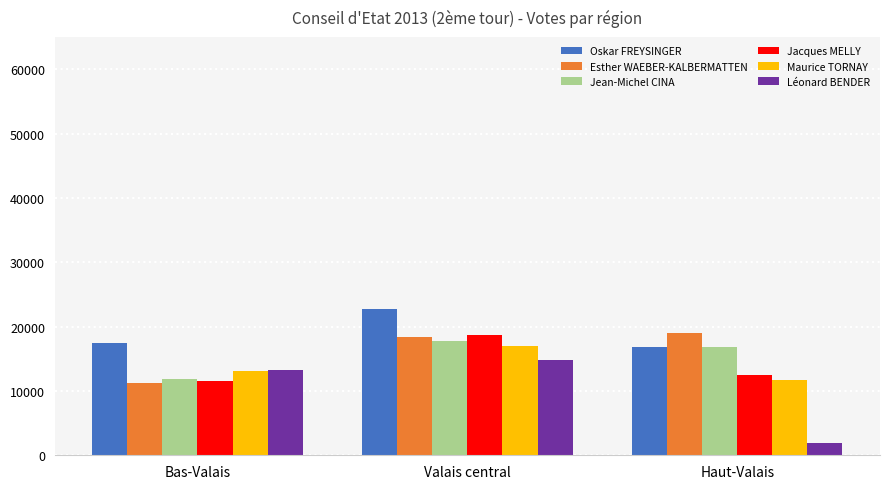

What value does the Oskar FREYSINGER series have at Valais central, to the nearest 10?

22660